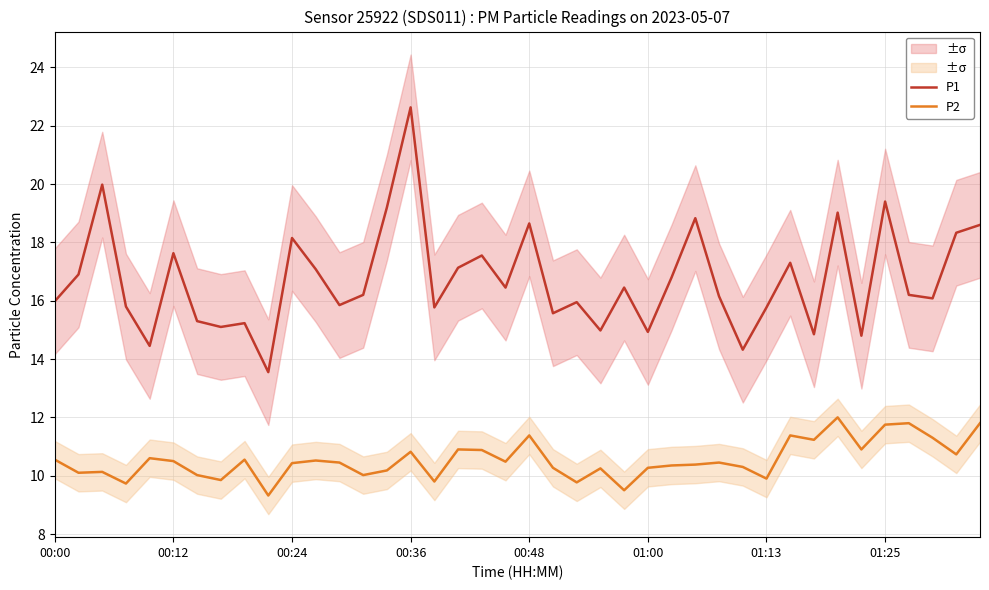

At which label does P2 first exceed 10?

00:00